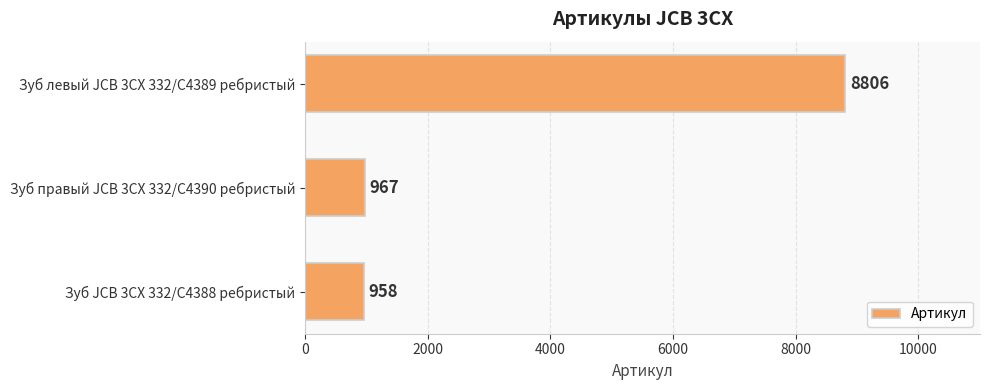

What is the maximum value shown in the chart?

8806